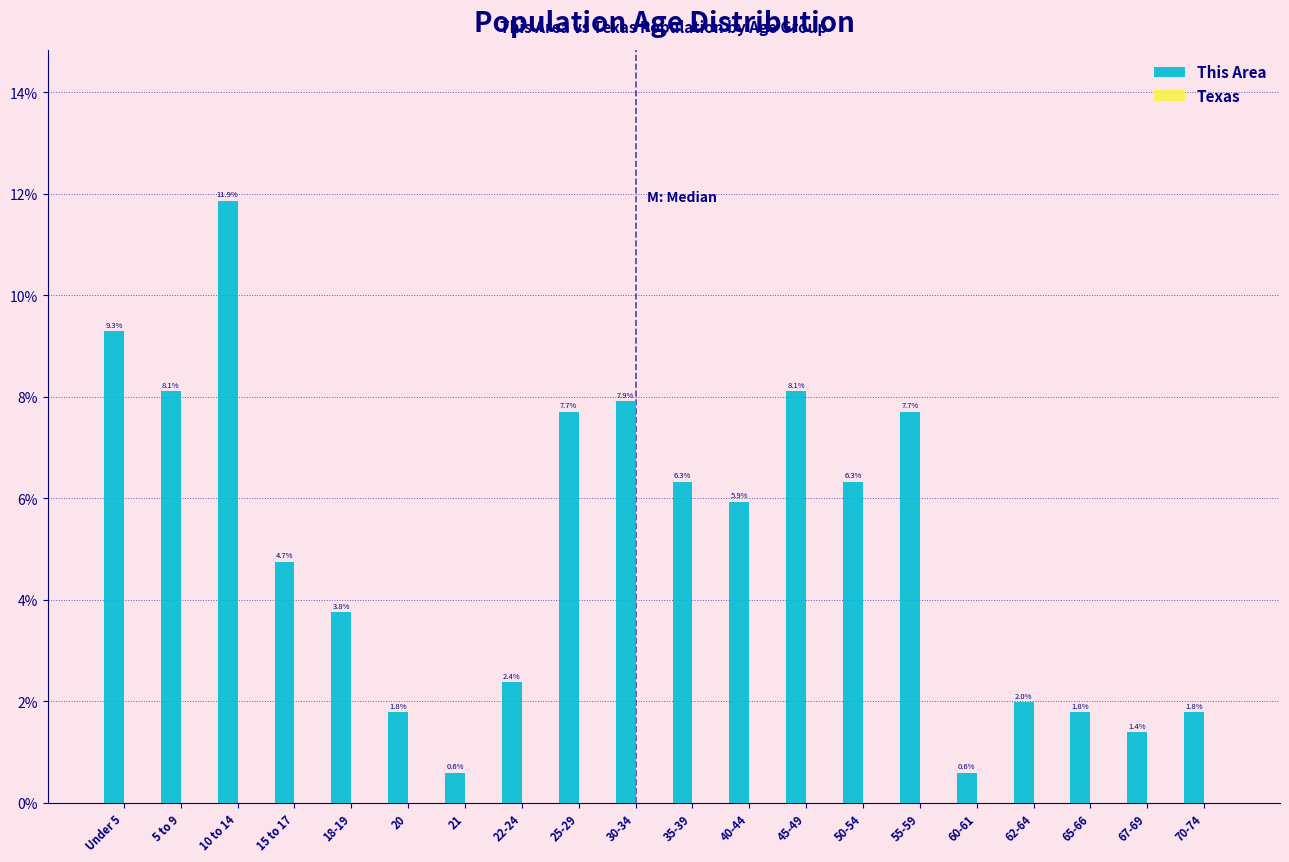

At which category is the sum across all series the highest?

10 to 14